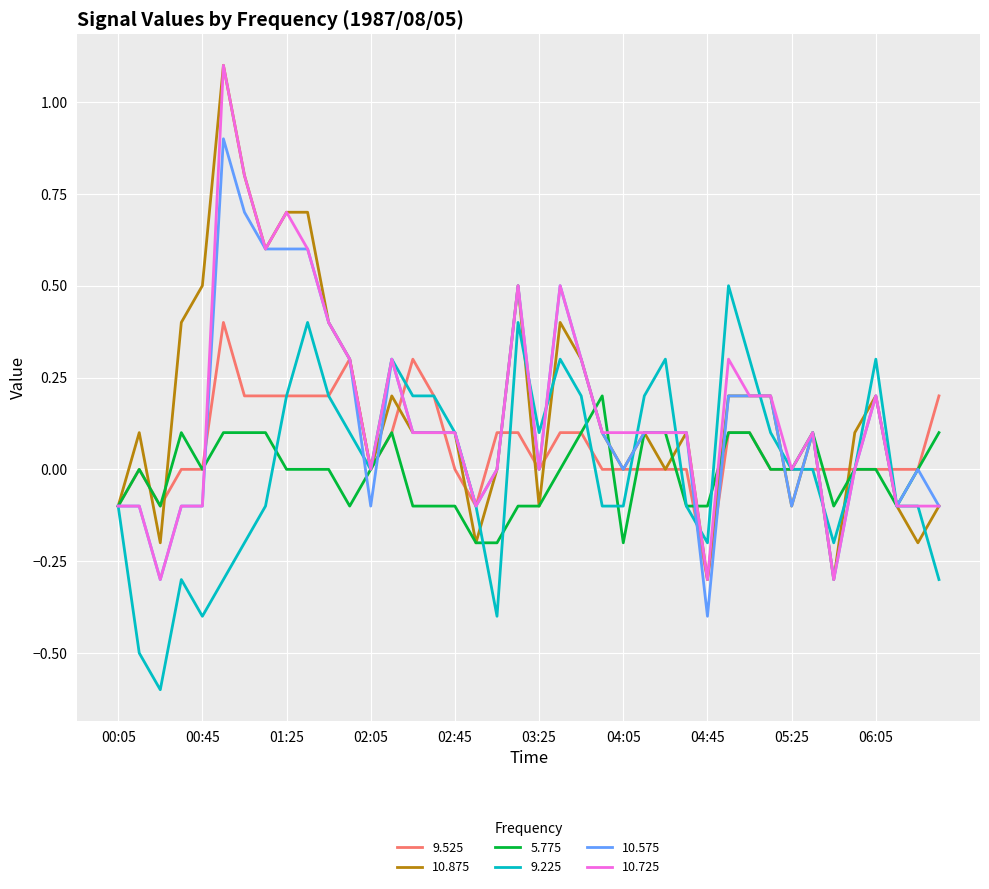

What are all the series names shown in the legend?

9.525, 10.875, 5.775, 9.225, 10.575, 10.725